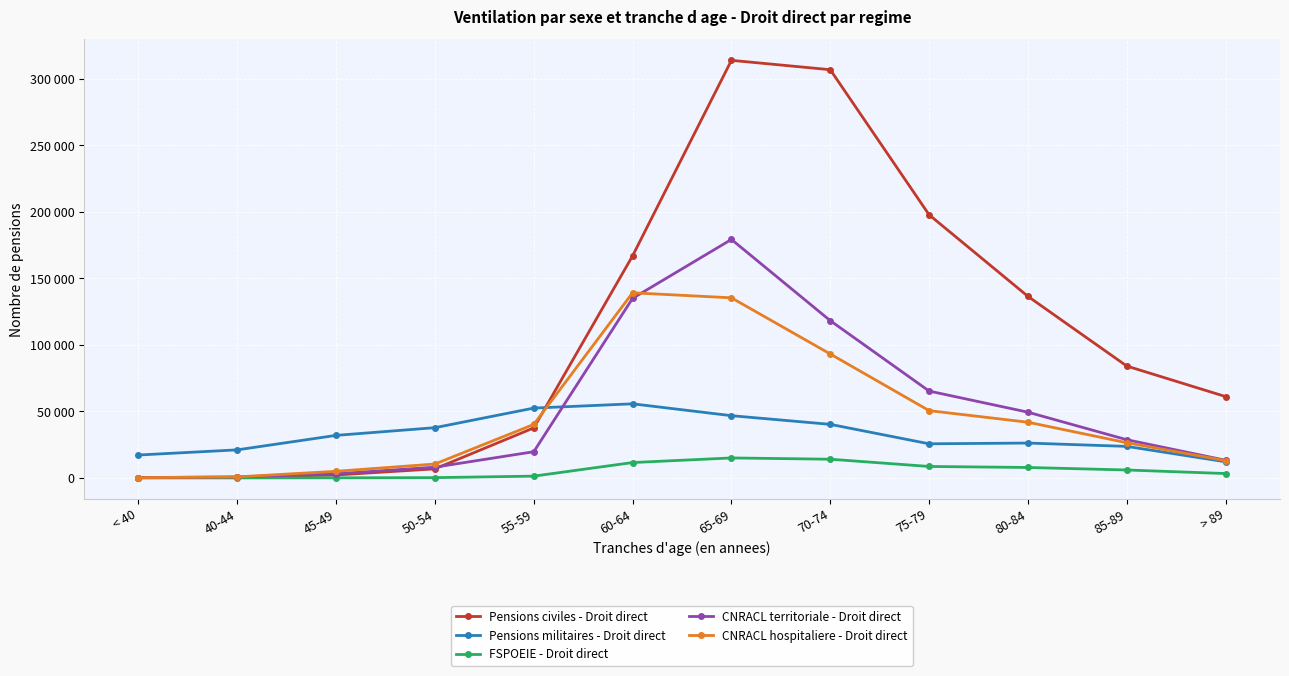

At 70-74, list the series in order from largest to smallest.

Pensions civiles - Droit direct, CNRACL territoriale - Droit direct, CNRACL hospitaliere - Droit direct, Pensions militaires - Droit direct, FSPOEIE - Droit direct